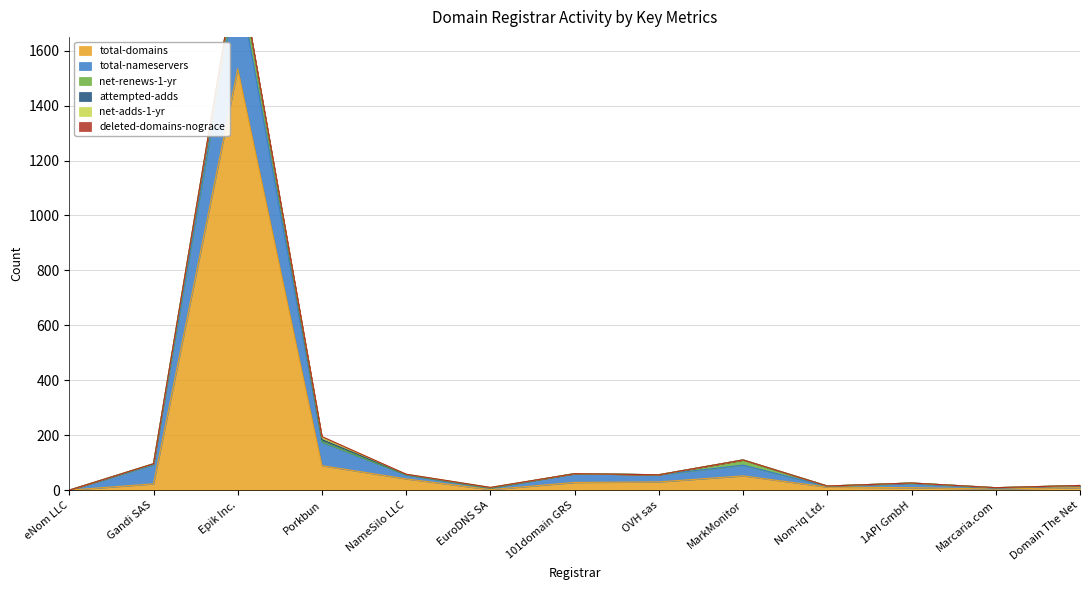

Reading left to right, what are all the values shown in this chart?

total-domains: eNom LLC=0	Gandi SAS=23	Epik Inc.=1534	Porkbun=89	NameSilo LLC=41	EuroDNS SA=2	101domain GRS=28	OVH sas=30	MarkMonitor=52	Nom-iq Ltd.=11	1API GmbH=9	Marcaria.com=4	Domain The Net=9
total-nameservers: eNom LLC=0	Gandi SAS=69	Epik Inc.=331	Porkbun=85	NameSilo LLC=15	EuroDNS SA=6	101domain GRS=32	OVH sas=26	MarkMonitor=39	Nom-iq Ltd.=3	1API GmbH=15	Marcaria.com=3	Domain The Net=7
net-renews-1-yr: eNom LLC=0	Gandi SAS=4	Epik Inc.=60	Porkbun=2	NameSilo LLC=0	EuroDNS SA=0	101domain GRS=0	OVH sas=0	MarkMonitor=19	Nom-iq Ltd.=1	1API GmbH=2	Marcaria.com=2	Domain The Net=1
attempted-adds: eNom LLC=0	Gandi SAS=0	Epik Inc.=3	Porkbun=8	NameSilo LLC=1	EuroDNS SA=1	101domain GRS=0	OVH sas=0	MarkMonitor=0	Nom-iq Ltd.=0	1API GmbH=0	Marcaria.com=0	Domain The Net=0
net-adds-1-yr: eNom LLC=0	Gandi SAS=0	Epik Inc.=2	Porkbun=8	NameSilo LLC=1	EuroDNS SA=1	101domain GRS=0	OVH sas=0	MarkMonitor=0	Nom-iq Ltd.=0	1API GmbH=0	Marcaria.com=0	Domain The Net=0
deleted-domains-nograce: eNom LLC=0	Gandi SAS=0	Epik Inc.=2	Porkbun=3	NameSilo LLC=0	EuroDNS SA=0	101domain GRS=0	OVH sas=0	MarkMonitor=0	Nom-iq Ltd.=0	1API GmbH=0	Marcaria.com=0	Domain The Net=0